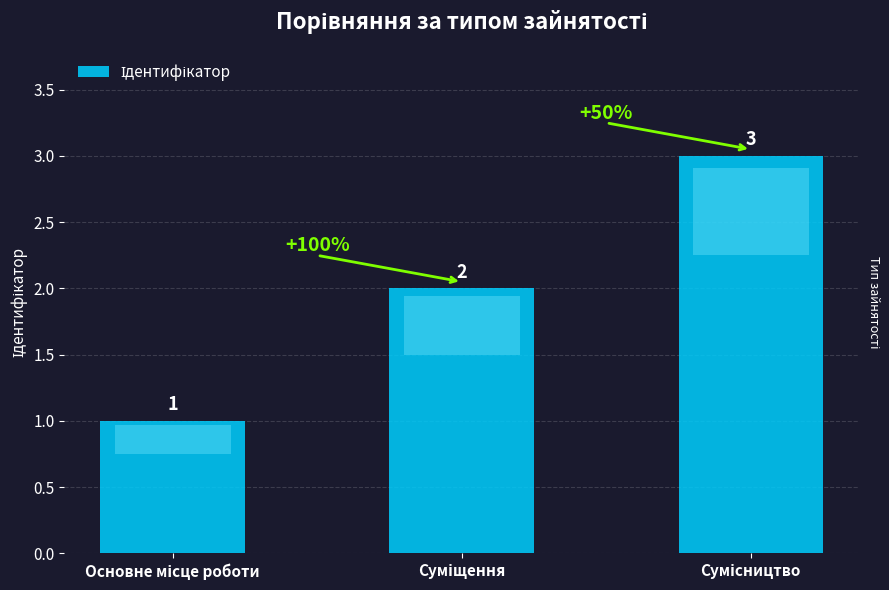

At which label does the data first exceed 2?

Сумісництво